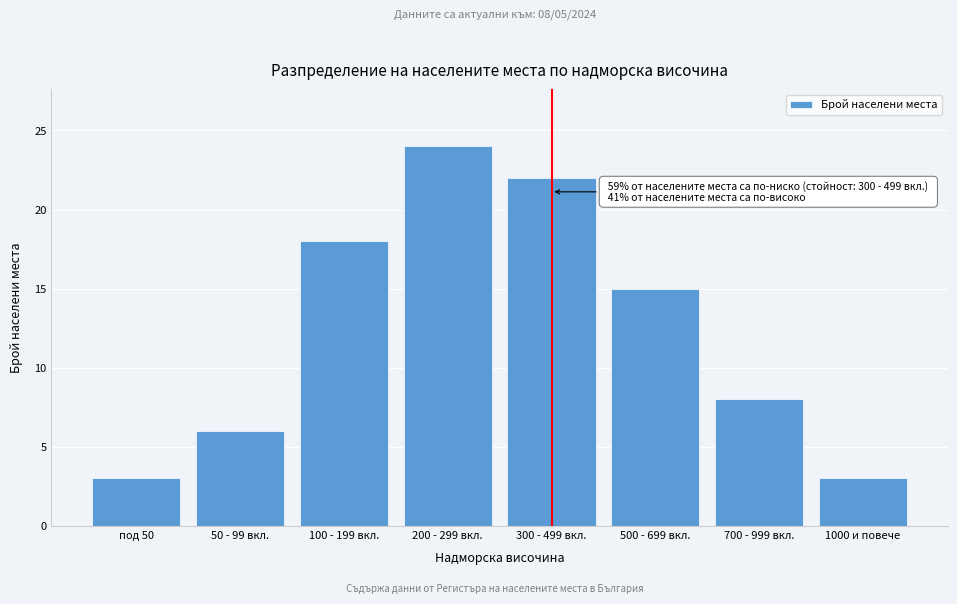

Reading left to right, what are all the values shown in this chart?

под 50=3	50 - 99 вкл.=6	100 - 199 вкл.=18	200 - 299 вкл.=24	300 - 499 вкл.=22	500 - 699 вкл.=15	700 - 999 вкл.=8	1000 и повече=3